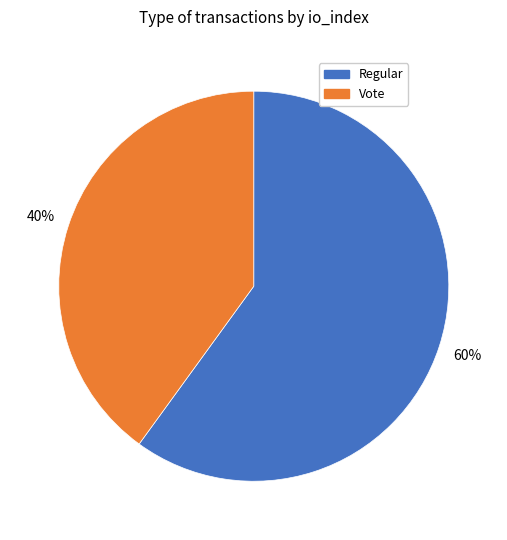

Which slice is the largest?

Regular